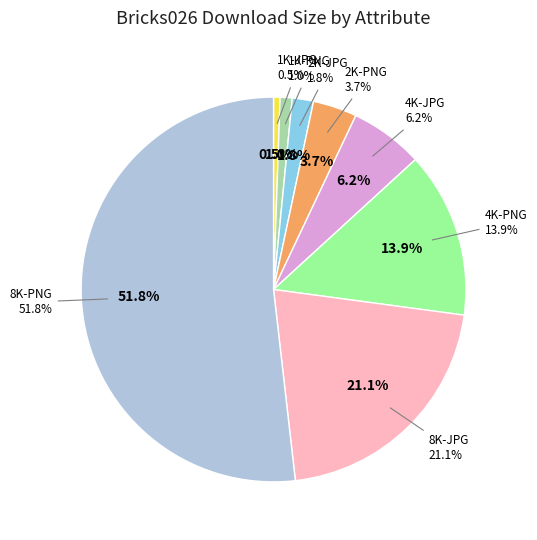

Combined, do 1K-JPG and 1K-PNG account for over 50%?

No